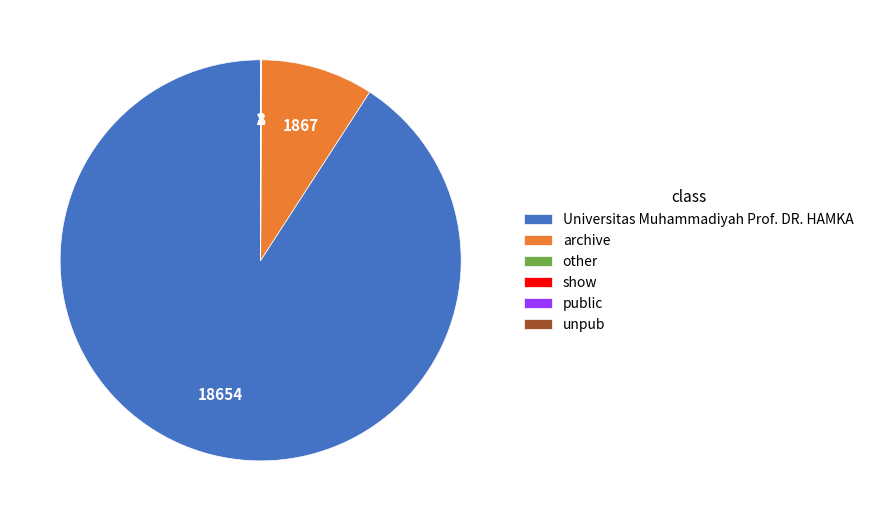

Which slice represents more than half of the pie?

Universitas Muhammadiyah Prof. DR. HAMKA